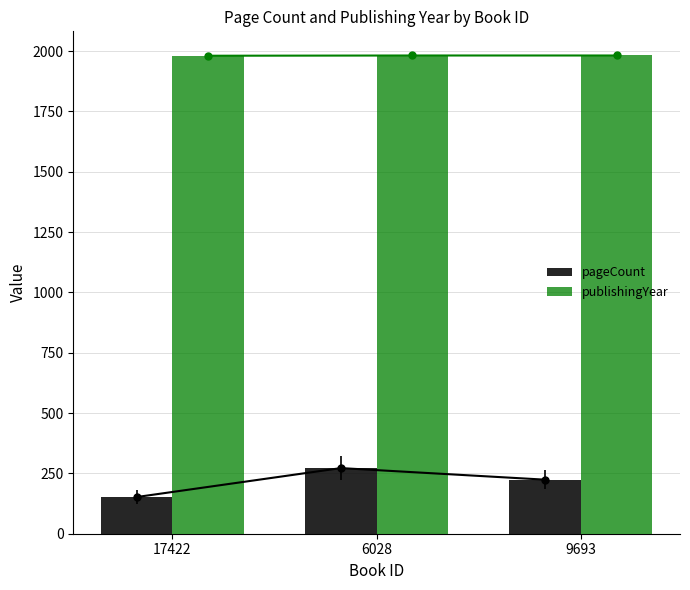

What is the difference between the highest and lowest values at 9693?

1758